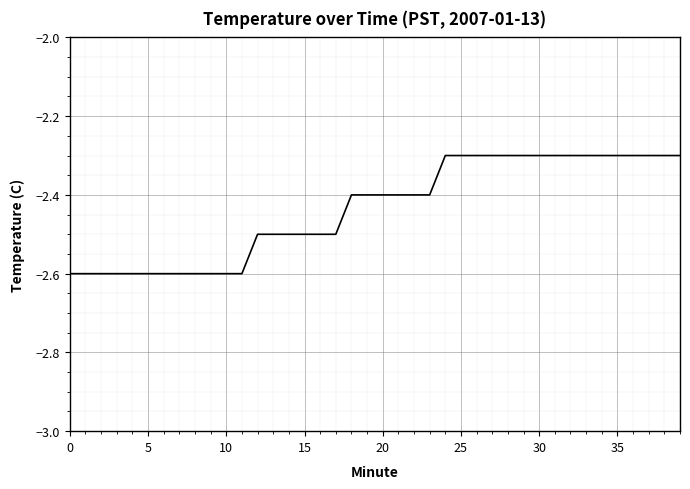

What is the greatest value displayed?

-2.3